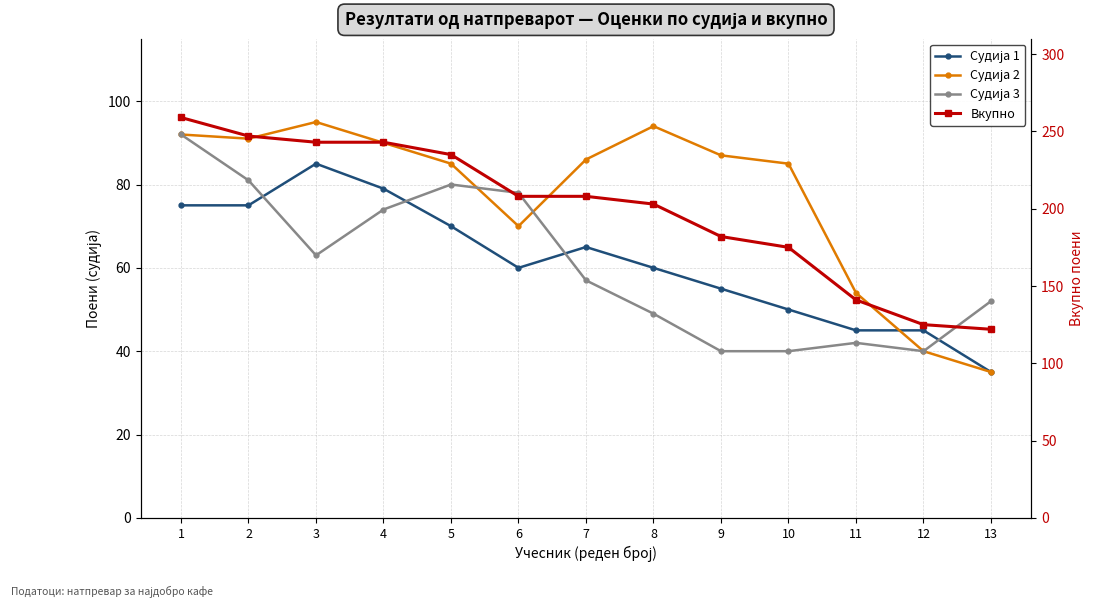

What is the sum of the Судија 2 values at 7 and 13?

121